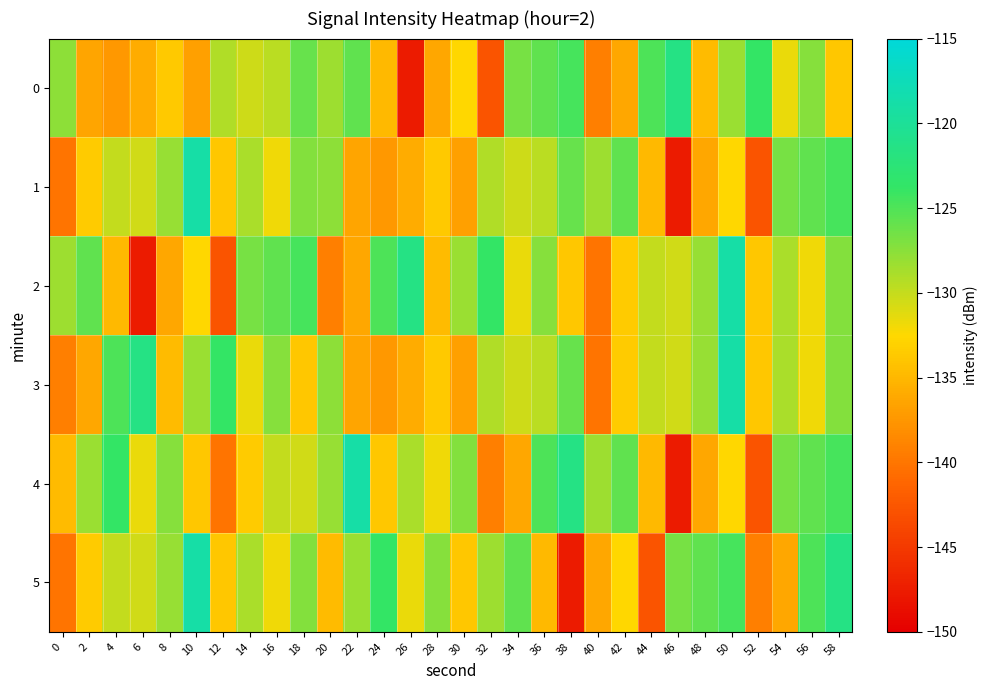

Which series has the widest spread of values?

1